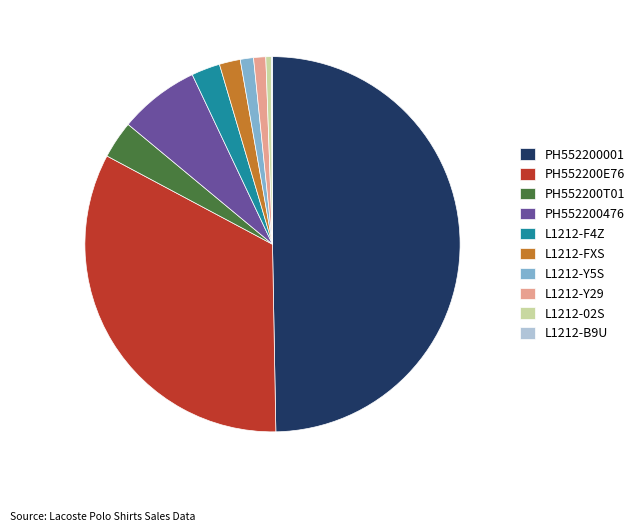

Which slice is the largest?

PH552200001